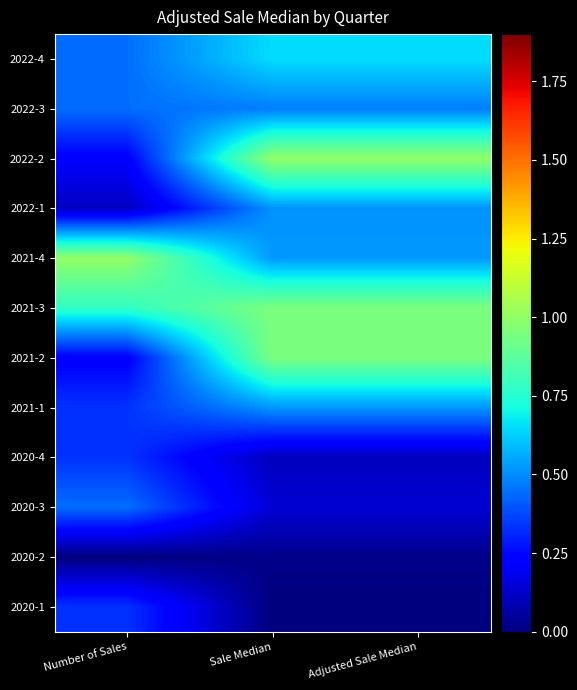

Reading left to right, list all the values displayed in this chart.

2022-4: Number of Sales=0.4	Sale Median=0.6	Adjusted Sale Median=0.6
2022-3: Number of Sales=0.4	Sale Median=0.5	Adjusted Sale Median=0.5
2022-2: Number of Sales=0.2	Sale Median=1.0	Adjusted Sale Median=1.0
2022-1: Number of Sales=0.1	Sale Median=0.5	Adjusted Sale Median=0.5
2021-4: Number of Sales=1.0	Sale Median=0.5	Adjusted Sale Median=0.5
2021-3: Number of Sales=0.8	Sale Median=0.9	Adjusted Sale Median=0.9
2021-2: Number of Sales=0.2	Sale Median=0.9	Adjusted Sale Median=0.9
2021-1: Number of Sales=0.3	Sale Median=0.5	Adjusted Sale Median=0.5
2020-4: Number of Sales=0.3	Sale Median=0.1	Adjusted Sale Median=0.1
2020-3: Number of Sales=0.4	Sale Median=0.1	Adjusted Sale Median=0.1
2020-2: Number of Sales=0.0	Sale Median=0.0	Adjusted Sale Median=0.0
2020-1: Number of Sales=0.3	Sale Median=0.0	Adjusted Sale Median=0.0